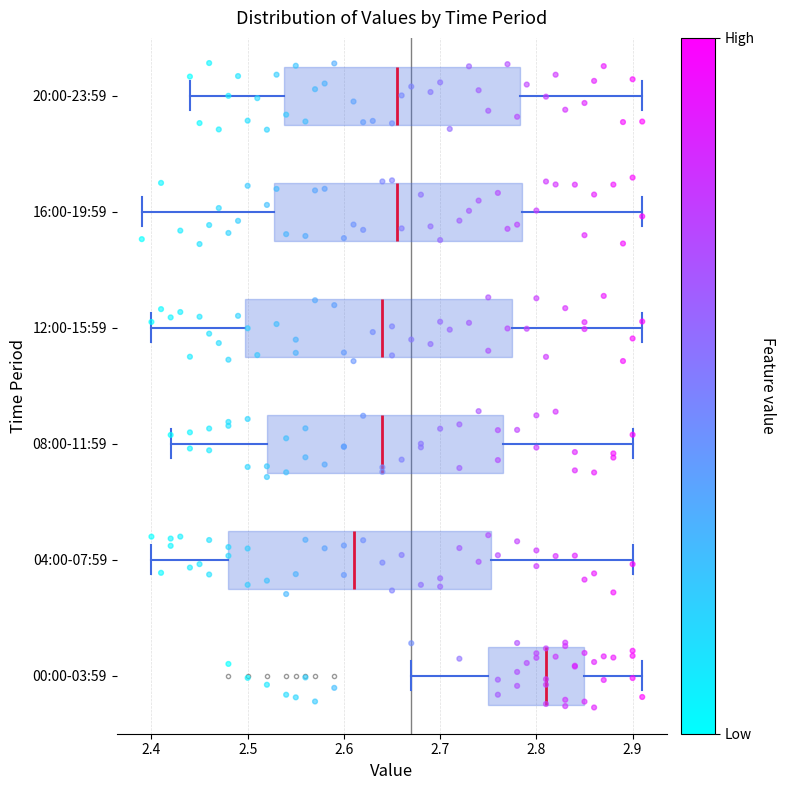

Reading bottom to top, read every box against the x-axis: the position of its median line, the range the box covers, and the ends of its whiskers. The values are not printed on the chart, so give them approximately, as read against the axis.

00:00-03:59: median 2.81, box 2.75 to 2.85, whiskers 2.67 to 2.91
04:00-07:59: median 2.61, box 2.48 to 2.75, whiskers 2.40 to 2.90
08:00-11:59: median 2.64, box 2.52 to 2.77, whiskers 2.42 to 2.90
12:00-15:59: median 2.64, box 2.50 to 2.78, whiskers 2.40 to 2.91
16:00-19:59: median 2.66, box 2.53 to 2.79, whiskers 2.39 to 2.91
20:00-23:59: median 2.66, box 2.54 to 2.78, whiskers 2.44 to 2.91